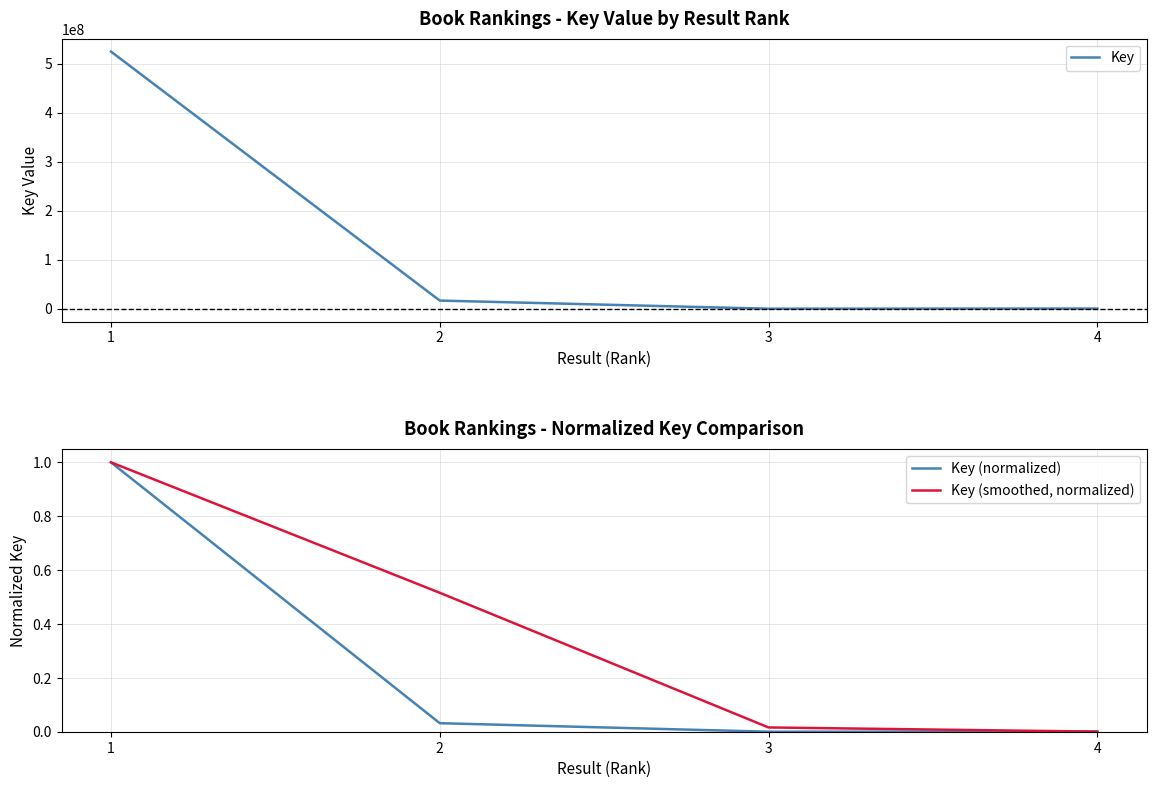

True or false: Key (smoothed, normalized) has a value of 0.3 at 2.

False